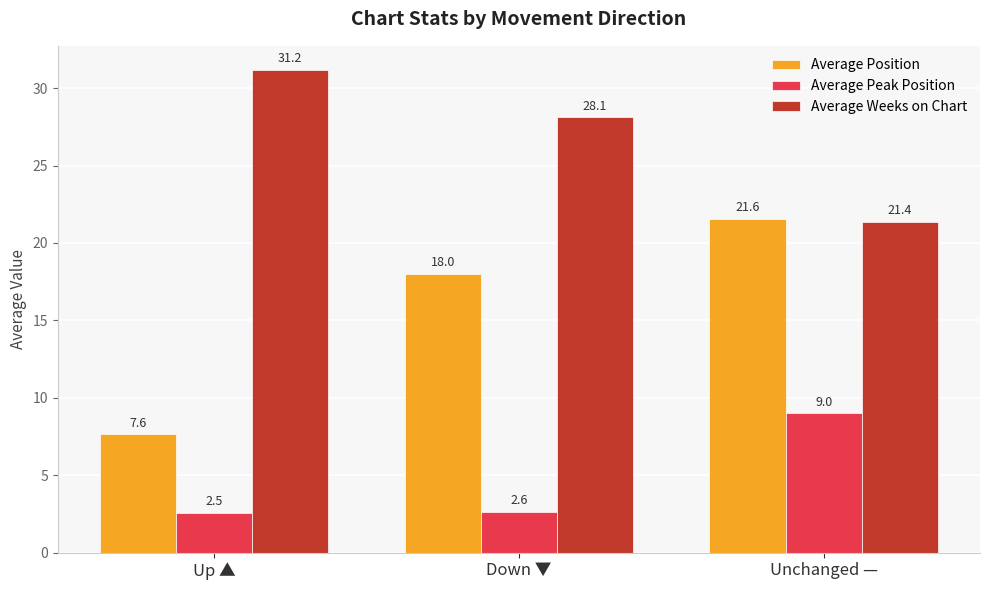

Rank the series at Unchanged — from lowest to highest value.

Average Peak Position, Average Weeks on Chart, Average Position